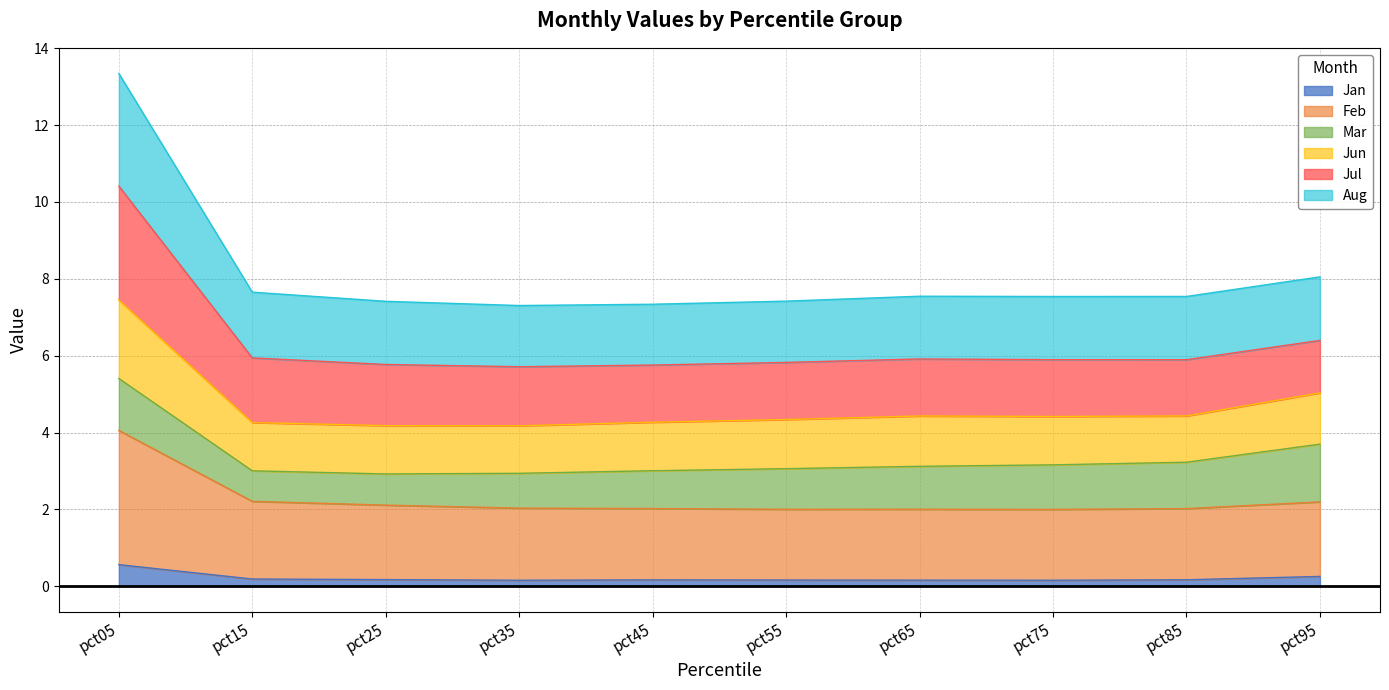

Is it true that Jun equals 10.0 at pct65?

False